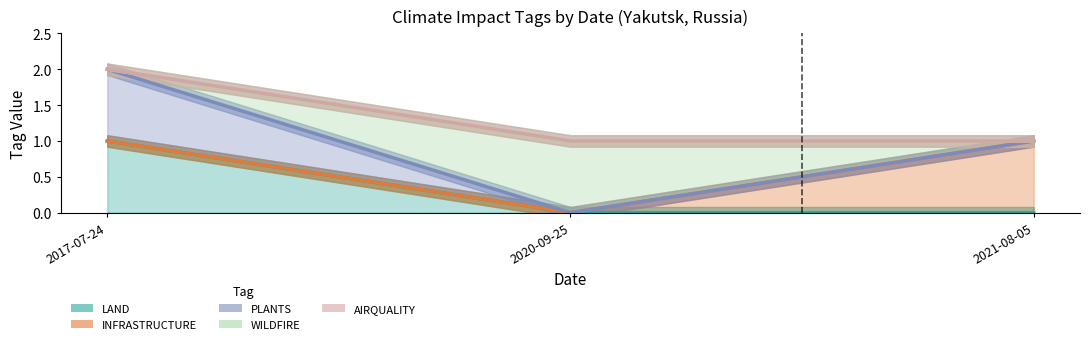

What are all the series names shown in the legend?

LAND, INFRASTRUCTURE, PLANTS, WILDFIRE, AIRQUALITY